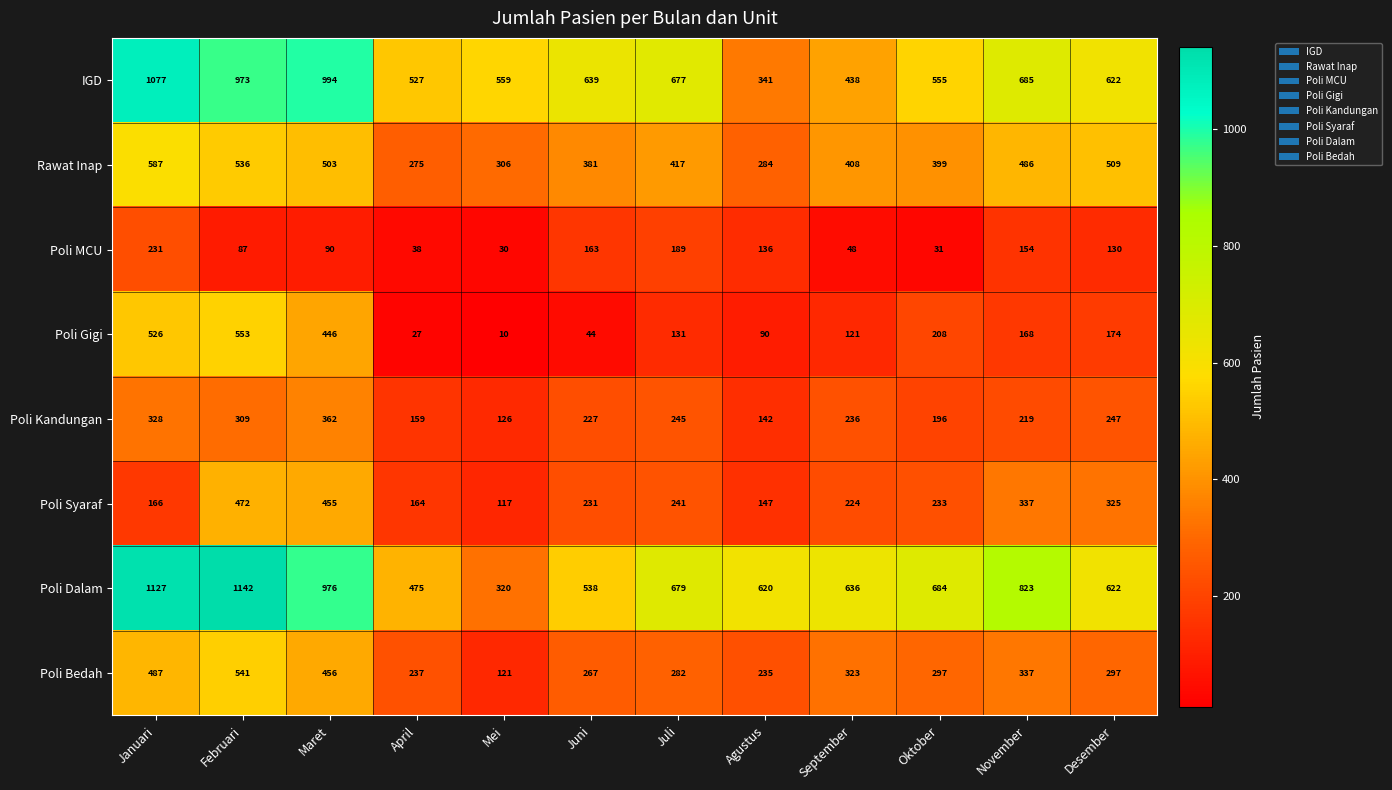

True or false: IGD has a value of 639 at Juni.

True